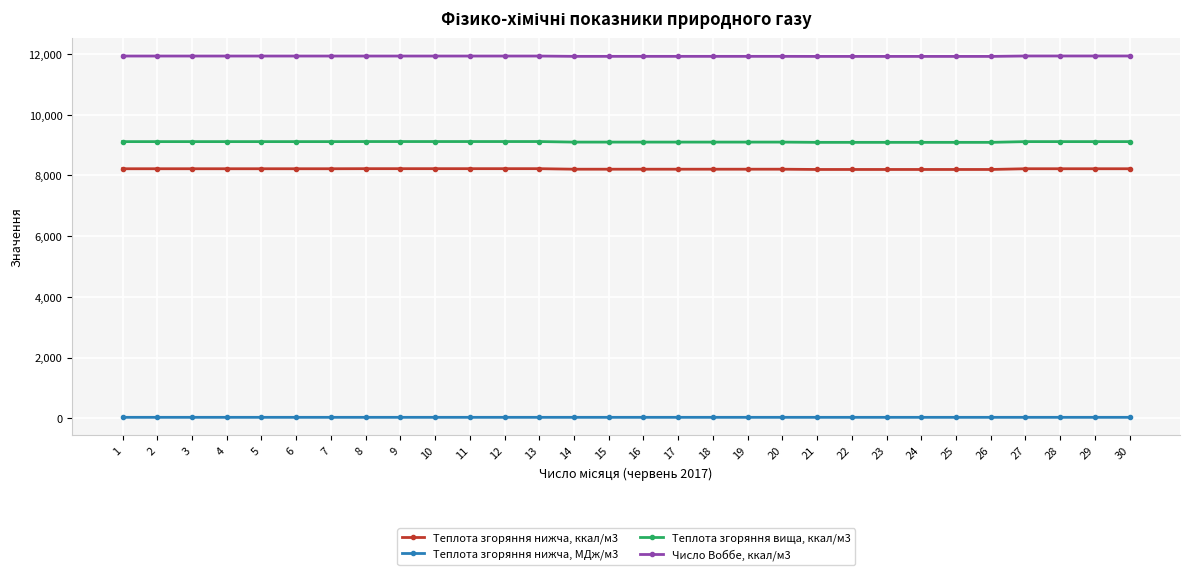

Is it true that Теплота згоряння нижча, ккал/м3 equals 8206.2 at 20?

True